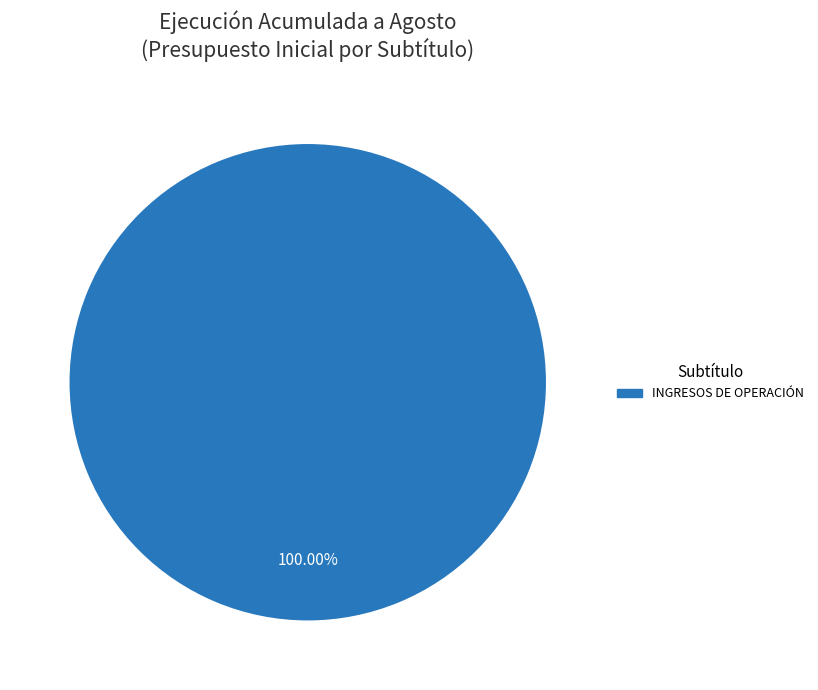

Does any single category account for the majority?

Yes